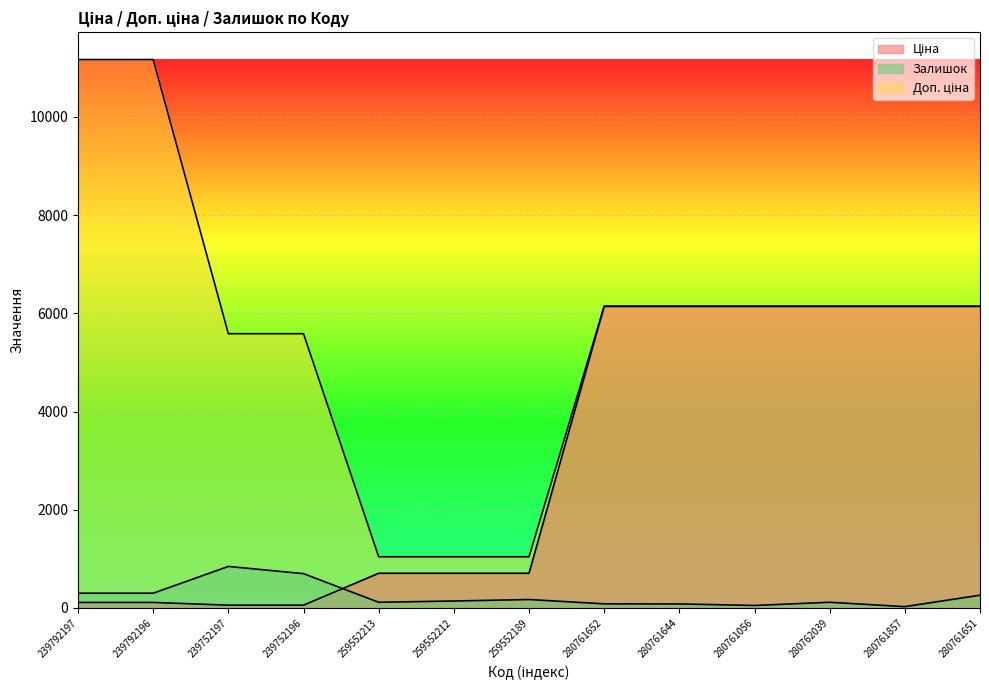

Rank the series at 259552212 from highest to lowest value.

Доп. ціна, Ціна, Залишок